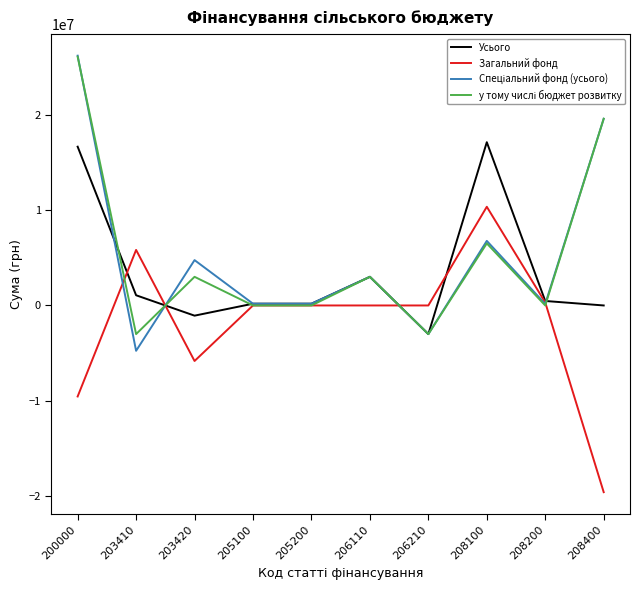

At which category is the sum across all series the highest?

200000